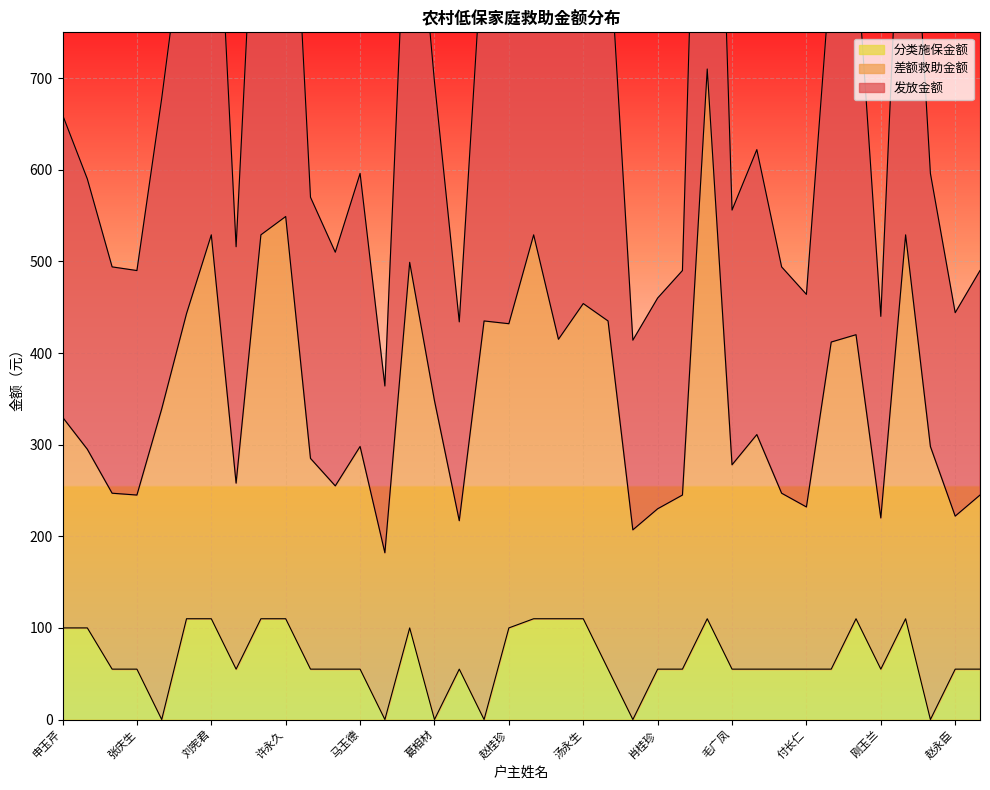

How many values in 分类施保金额 are above zero?

32